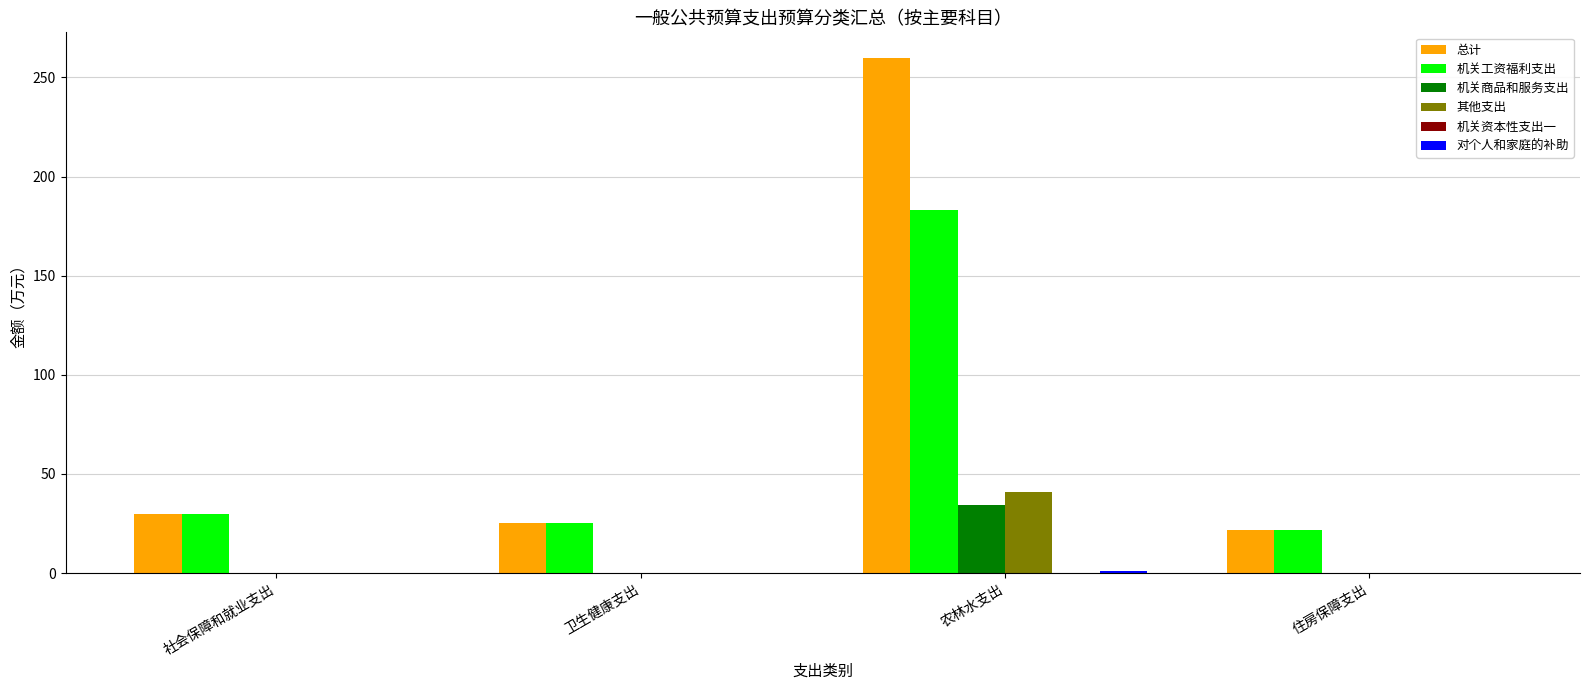

What is the greatest value displayed?

259.7